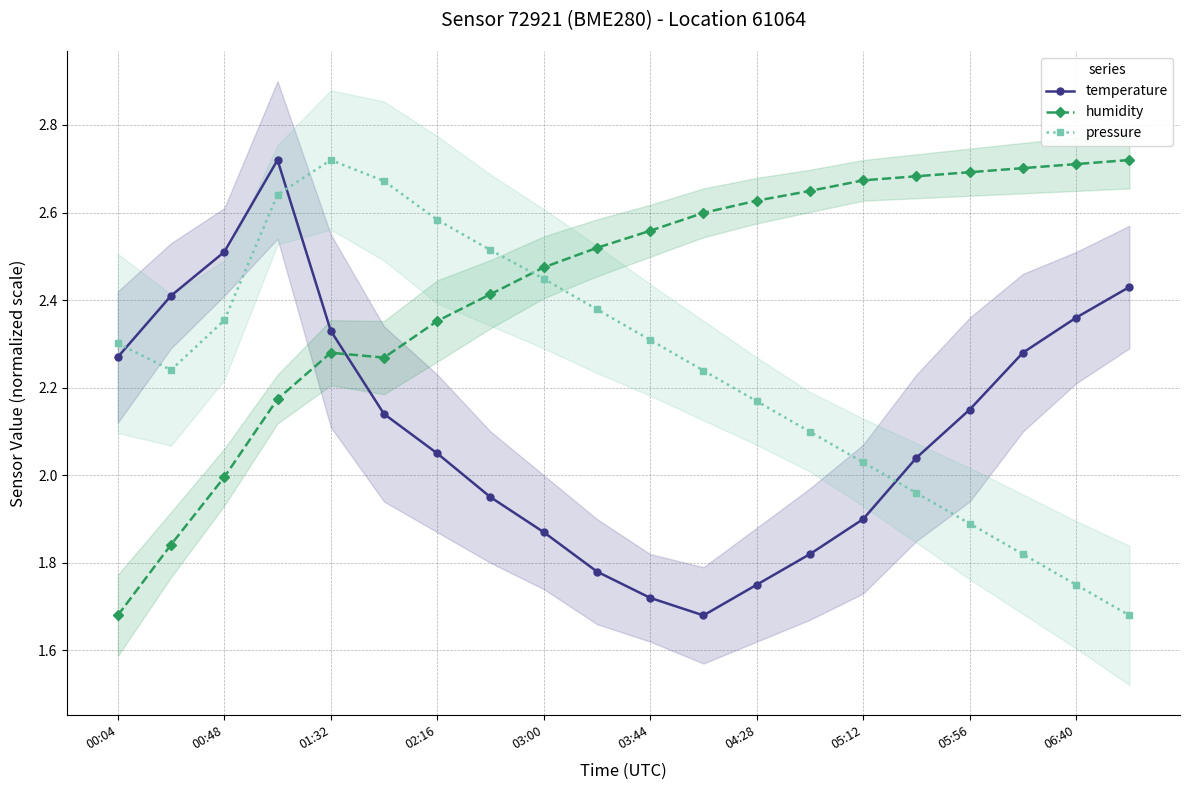

True or false: pressure and temperature cross at least once.

True